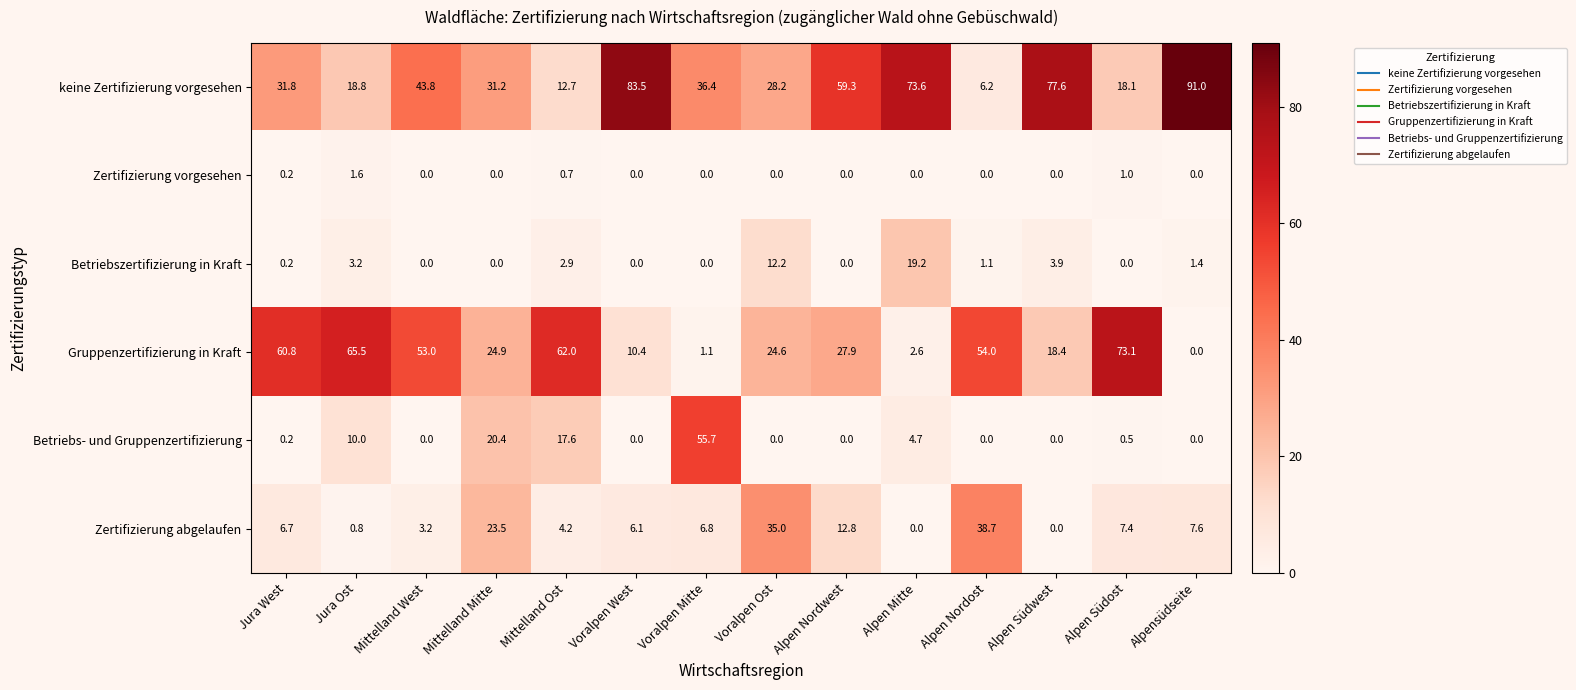

Count the number of data series in this chart.

6